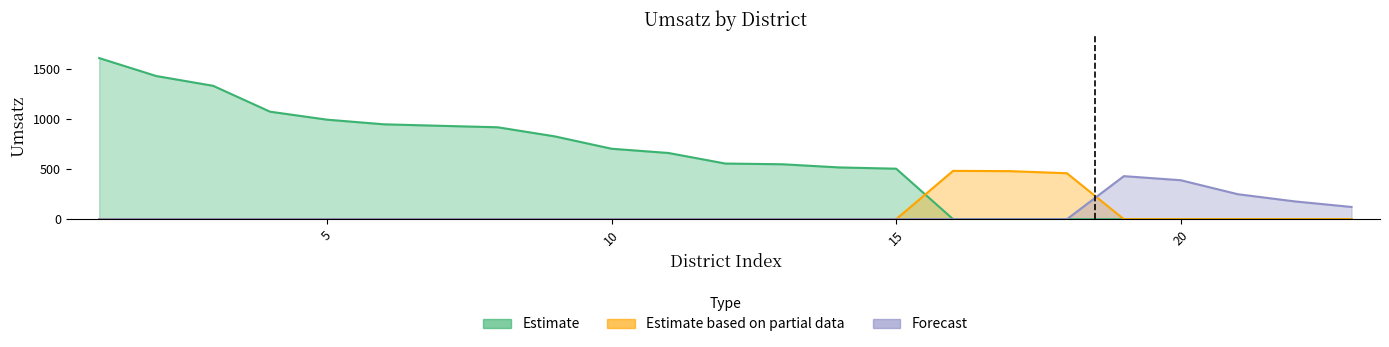

What are all the series names shown in the legend?

Estimate, Estimate based on partial data, Forecast